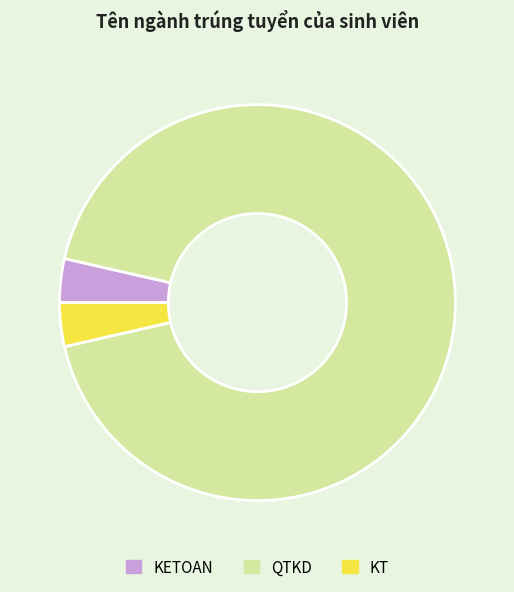

True or false: QTKD accounts for 93% of the total.

True